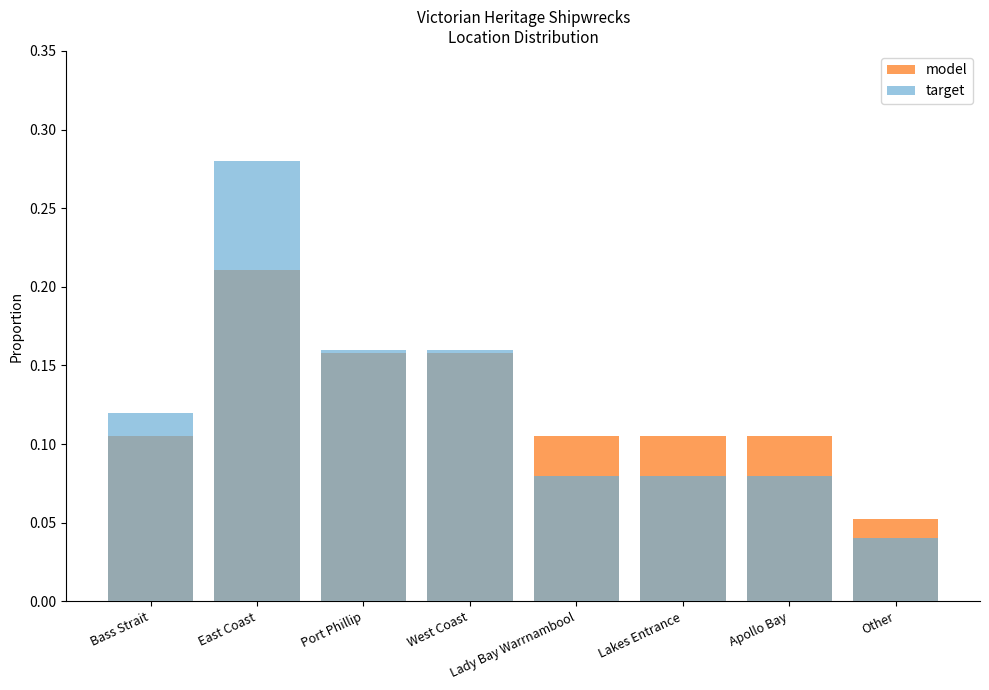

What is the value of the model bar at the 8th from the left?

0.1